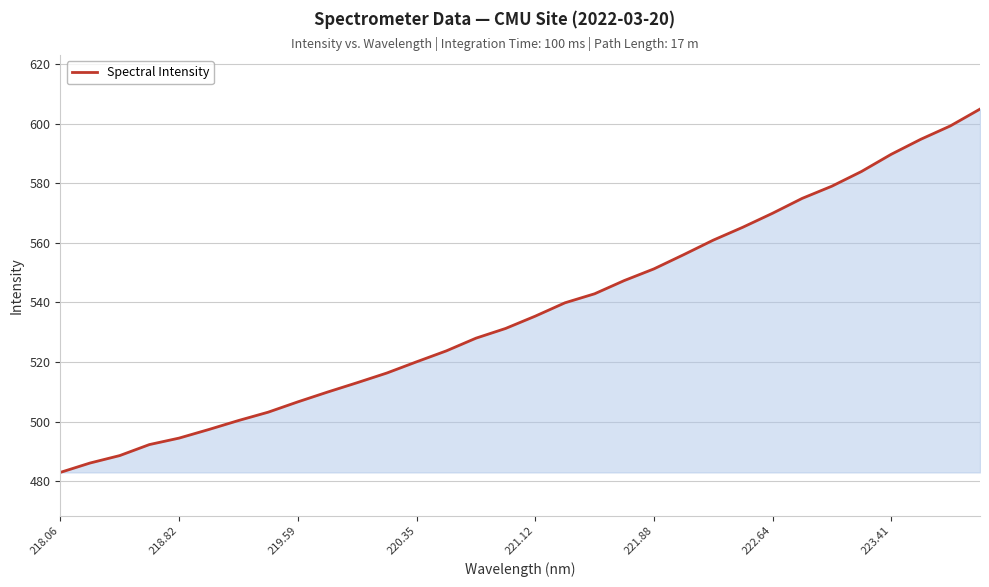

What is the minimum value shown in the chart?

483.0